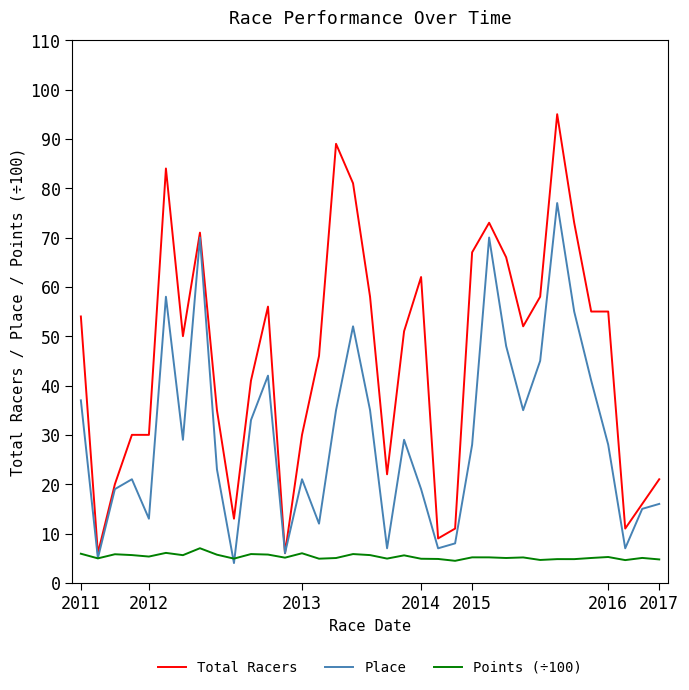

Rank the series by their maximum value, from highest to lowest.

Total Racers, Place, Points (÷100)